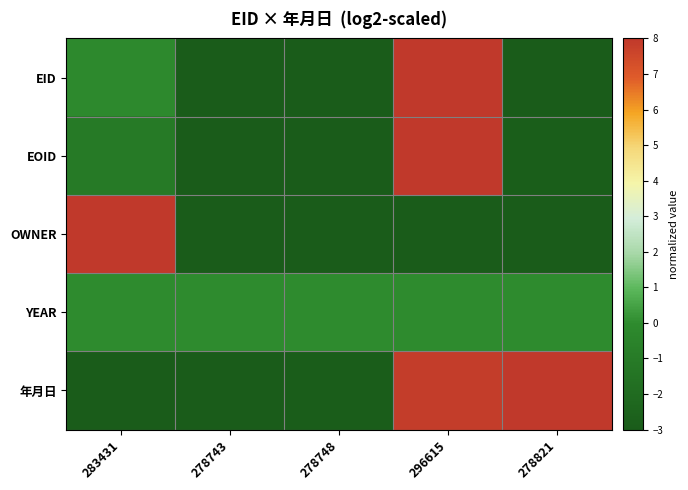

At which category is the sum across all series the highest?

296615